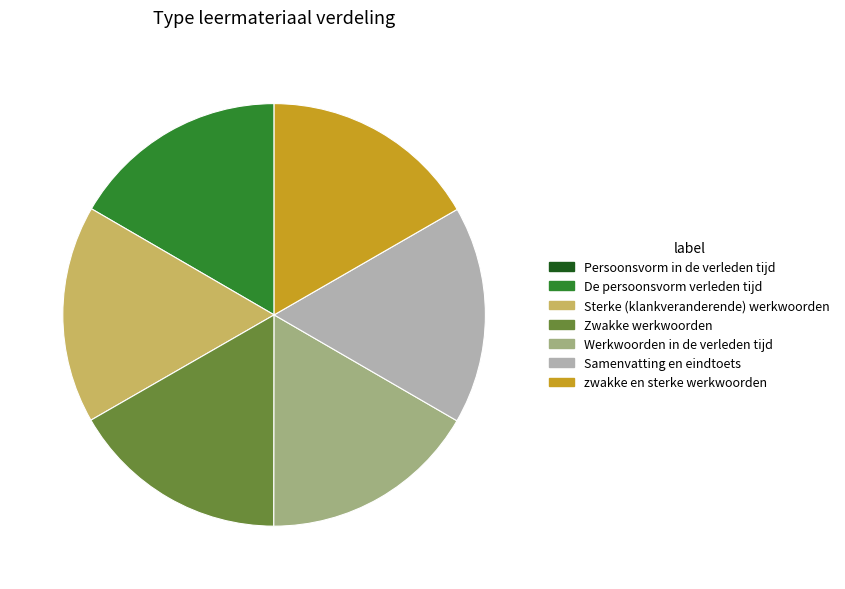

Do zwakke en sterke werkwoorden and Werkwoorden in de verleden tijd together represent more than half of the pie?

No